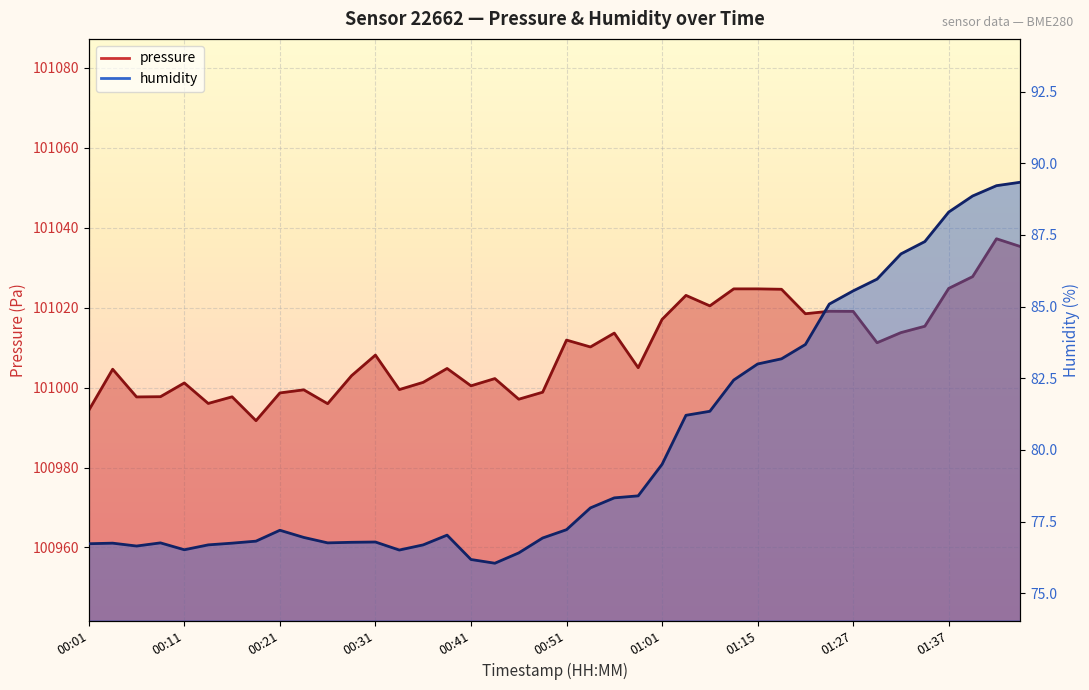

What are all the series names shown in the legend?

pressure, humidity